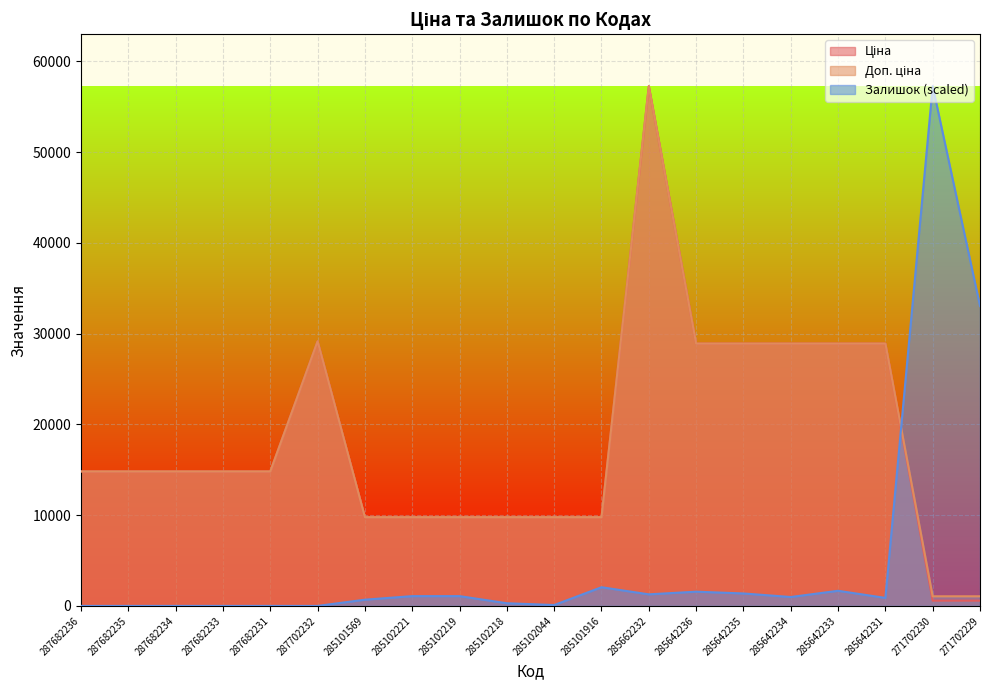

The value of Ціна at 285101569 is 3244.4. True or false?

False